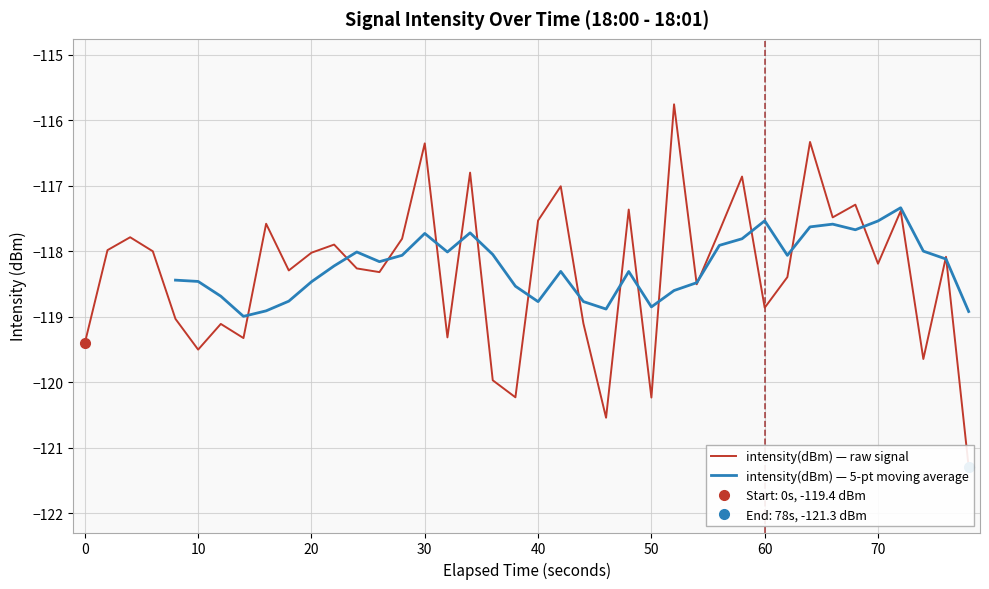

What is the highest value of the intensity(dBm) — 5-pt moving average series?

-117.3